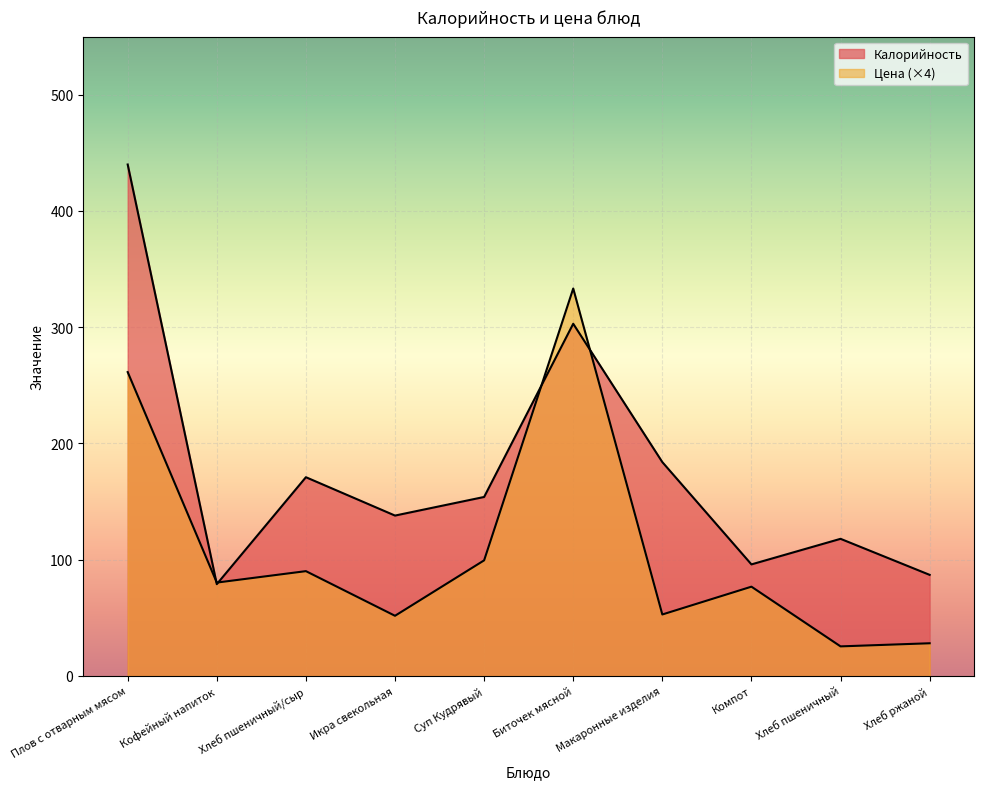

Does the chart display data point markers on the line(s)?

No